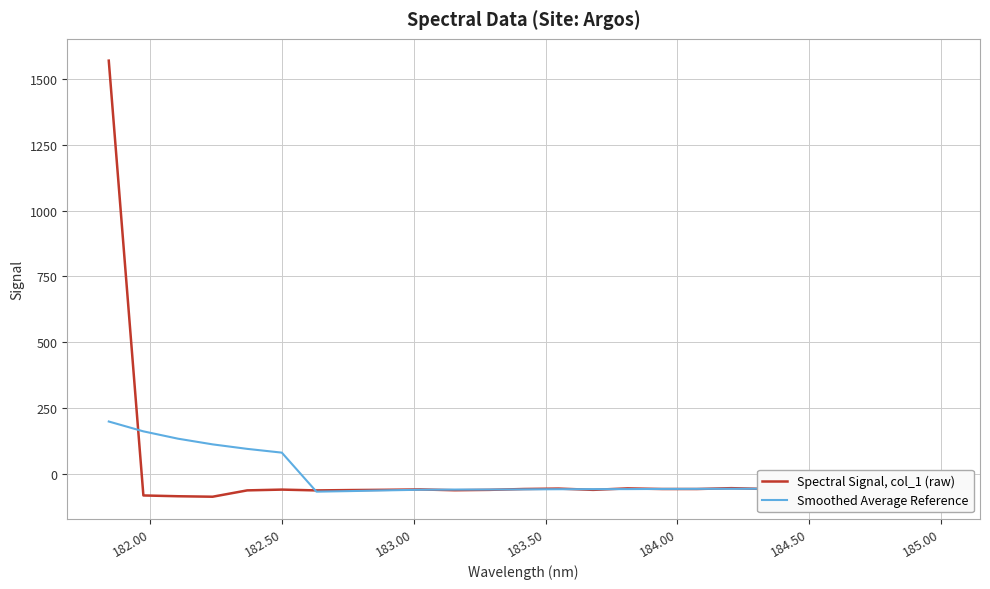

How many lines are shown in the chart?

2